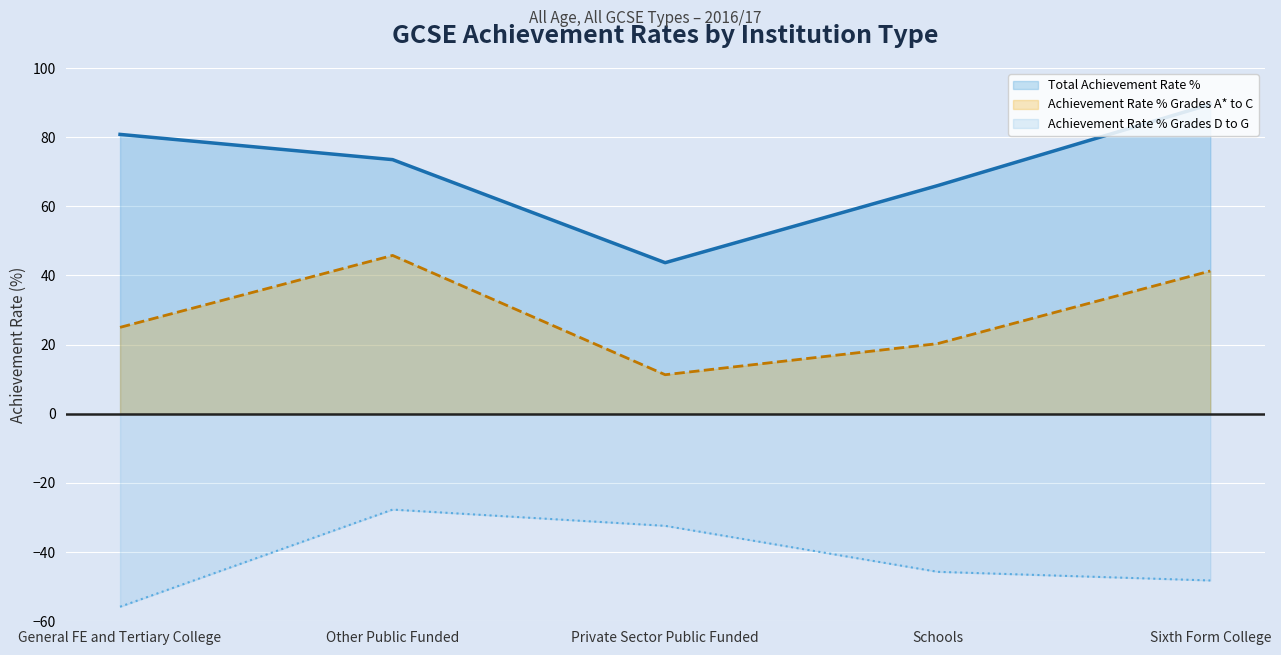

What are all the series names shown in the legend?

Total Achievement Rate %, Achievement Rate % Grades A* to C, Achievement Rate % Grades D to G